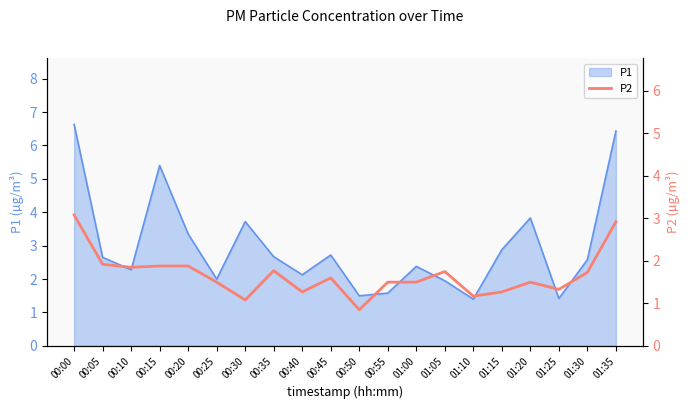

The value of P1 at 00:30 is 3.7. True or false?

True